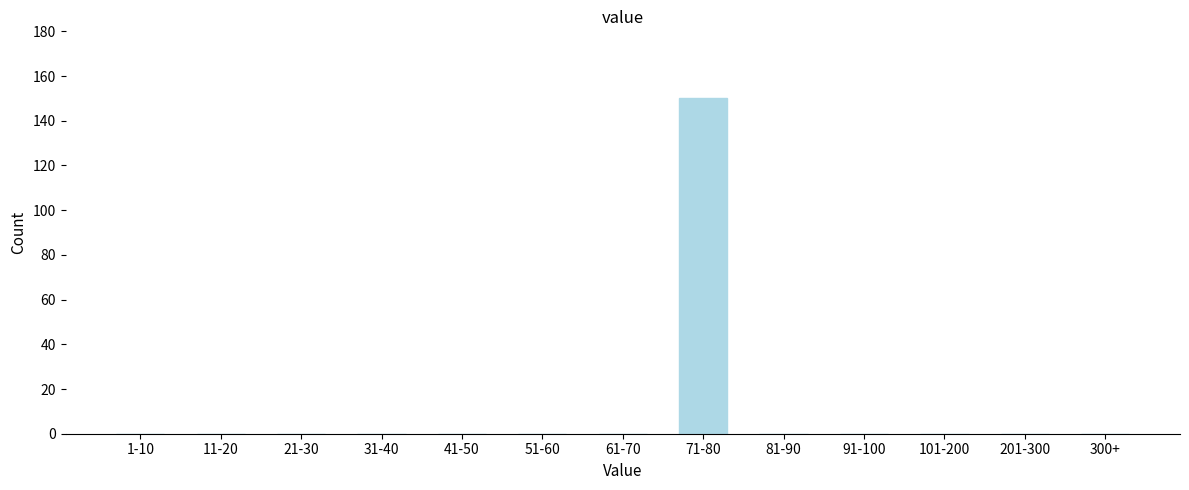

Reading left to right, extract all data points from this chart.

1-10=0	11-20=0	21-30=0	31-40=0	41-50=0	51-60=0	61-70=0	71-80=150	81-90=0	91-100=0	101-200=0	201-300=0	300+=0